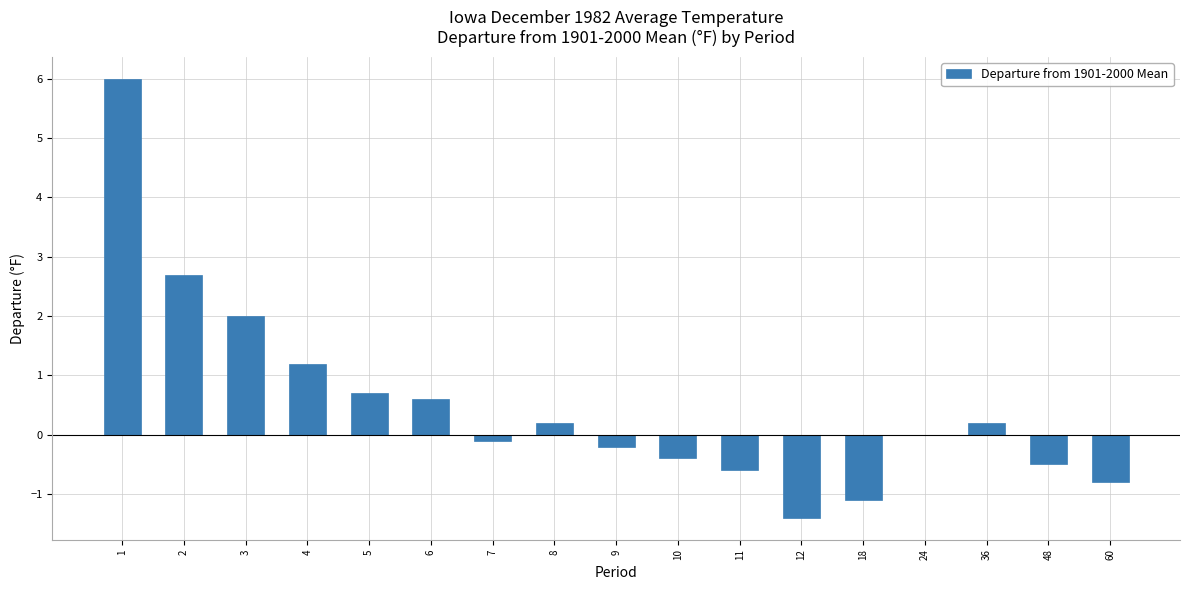

Reading left to right, transcribe all the data shown in this chart.

1=6.0	2=2.7	3=2.0	4=1.2	5=0.7	6=0.6	7=-0.1	8=0.2	9=-0.2	10=-0.4	11=-0.6	12=-1.4	18=-1.1	24=0.0	36=0.2	48=-0.5	60=-0.8